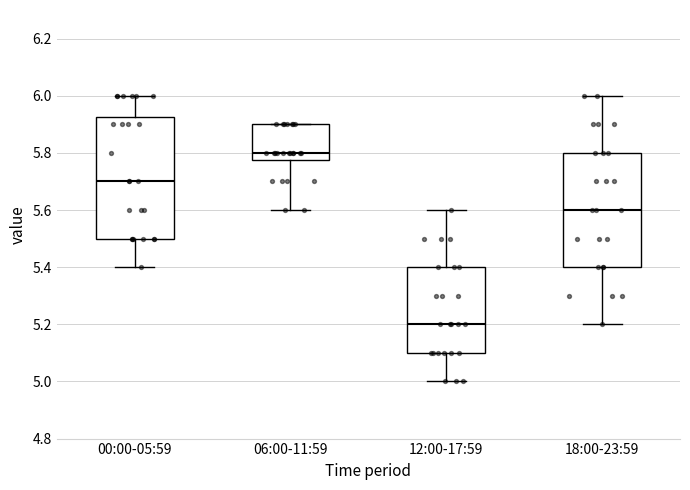

Reading left to right, transcribe this box plot: for each box, give where its median line is, the range the box spans, and where its two whiskers end, as read against the y-axis. The values are not printed on the chart, so give them approximately, as read against the axis.

00:00-05:59: median 5.70, box 5.50 to 5.92, whiskers 5.40 to 6.00
06:00-11:59: median 5.80, box 5.78 to 5.90, whiskers 5.60 to 5.90
12:00-17:59: median 5.20, box 5.10 to 5.40, whiskers 5.00 to 5.60
18:00-23:59: median 5.60, box 5.40 to 5.80, whiskers 5.20 to 6.00